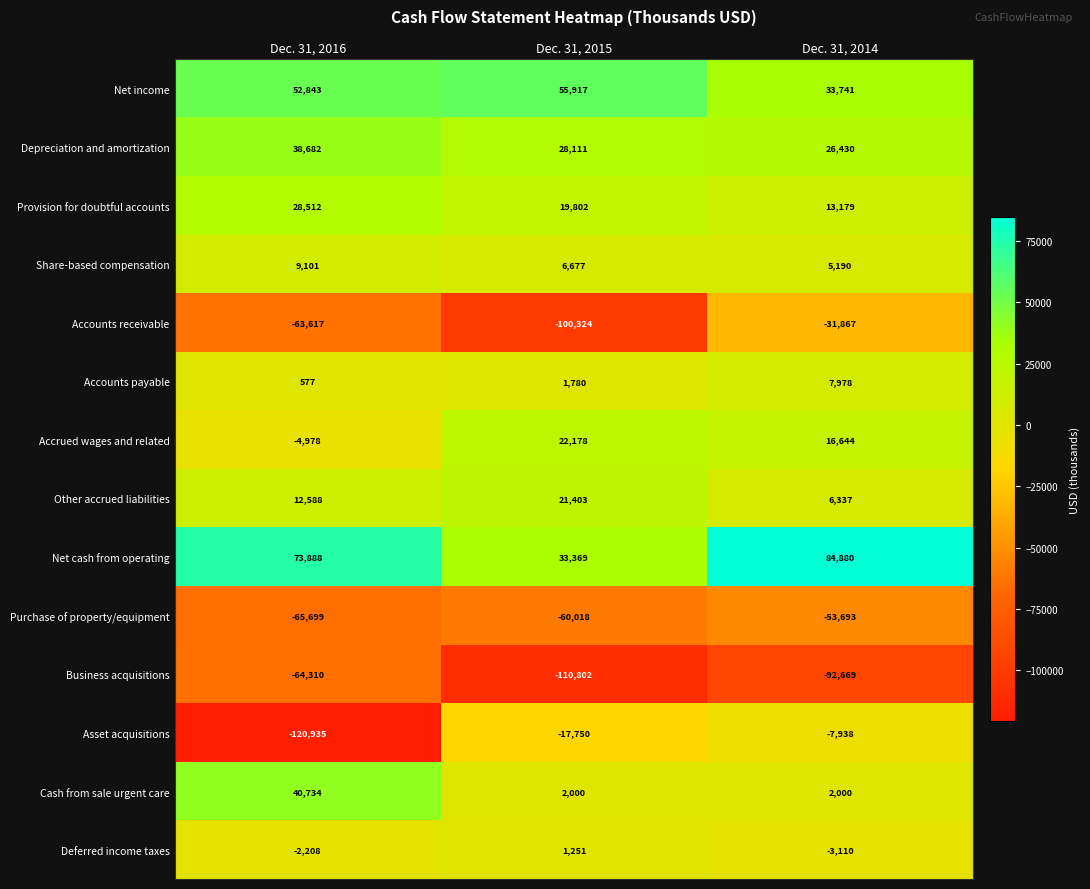

The value of Depreciation and amortization at Dec. 31, 2014 is 26430. True or false?

True